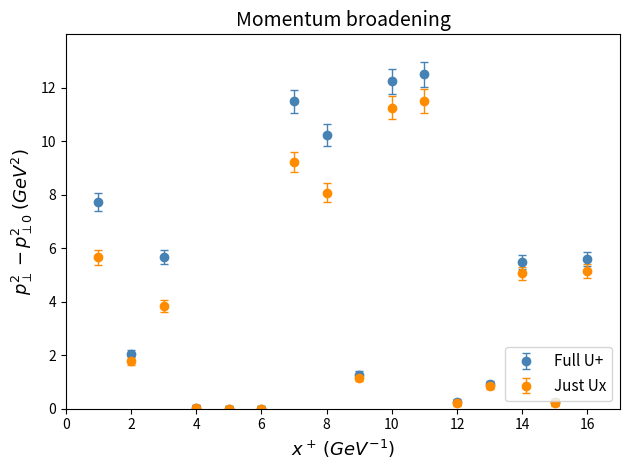

Which series has the largest total across all categories?

Full U+